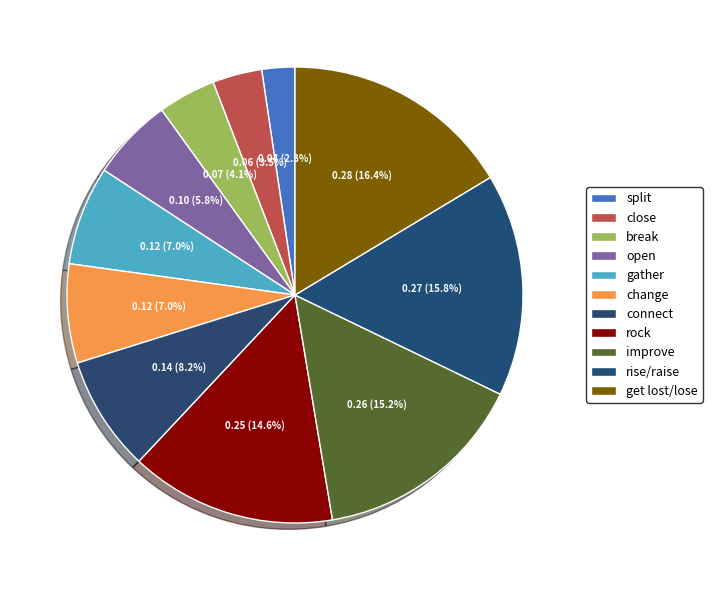

Does any single category account for the majority?

No